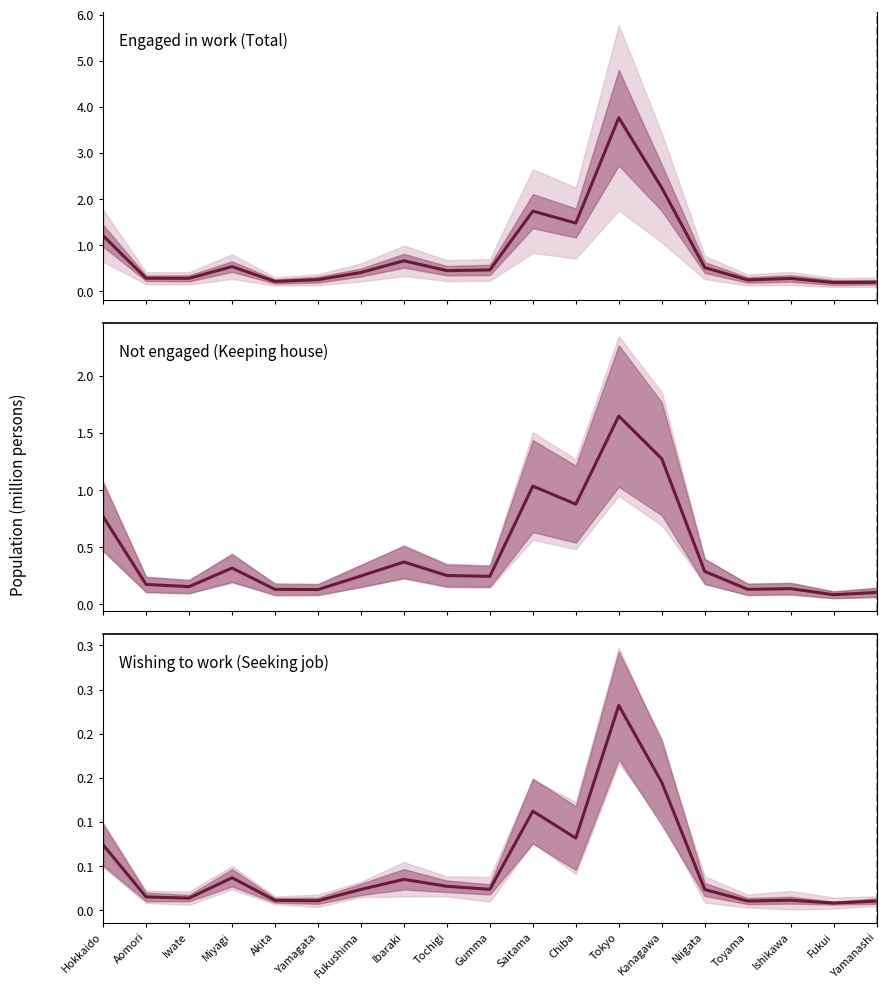

What is the difference between the maximum and minimum values in the Wishing to work (Seeking job) series?

0.2